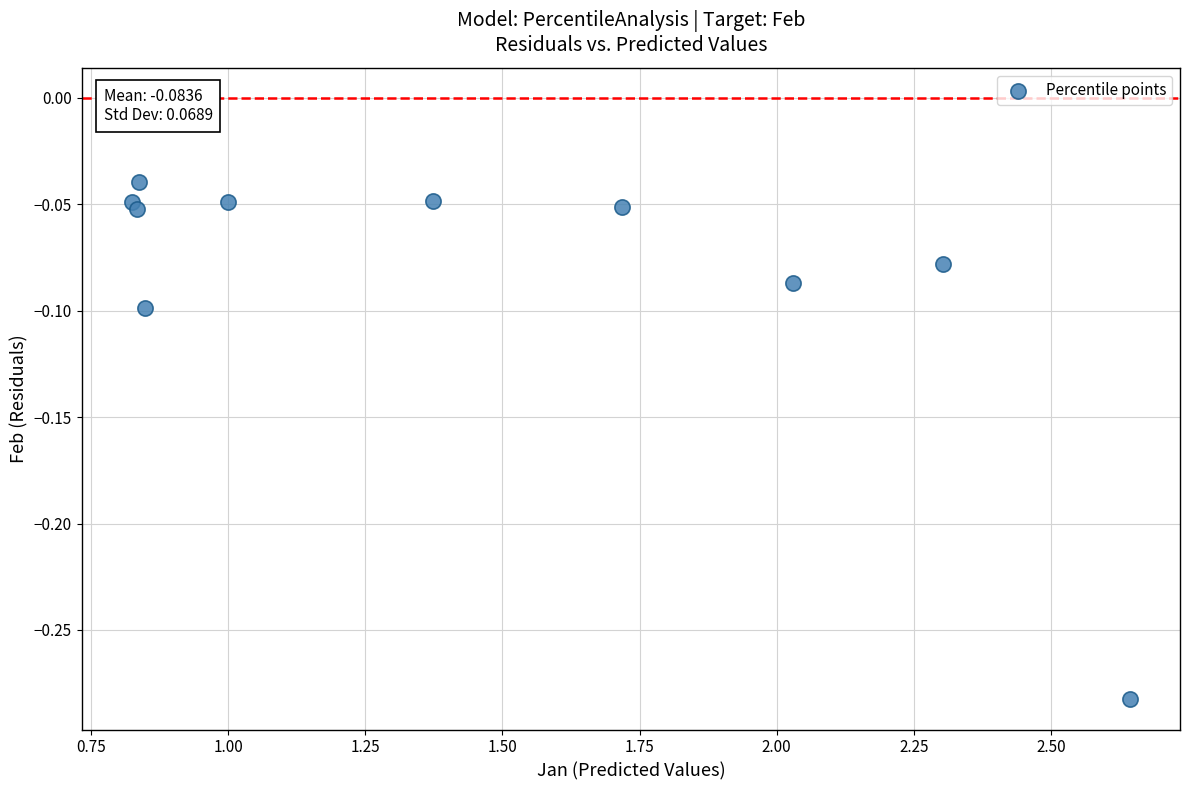

What is the average X value?

1.4